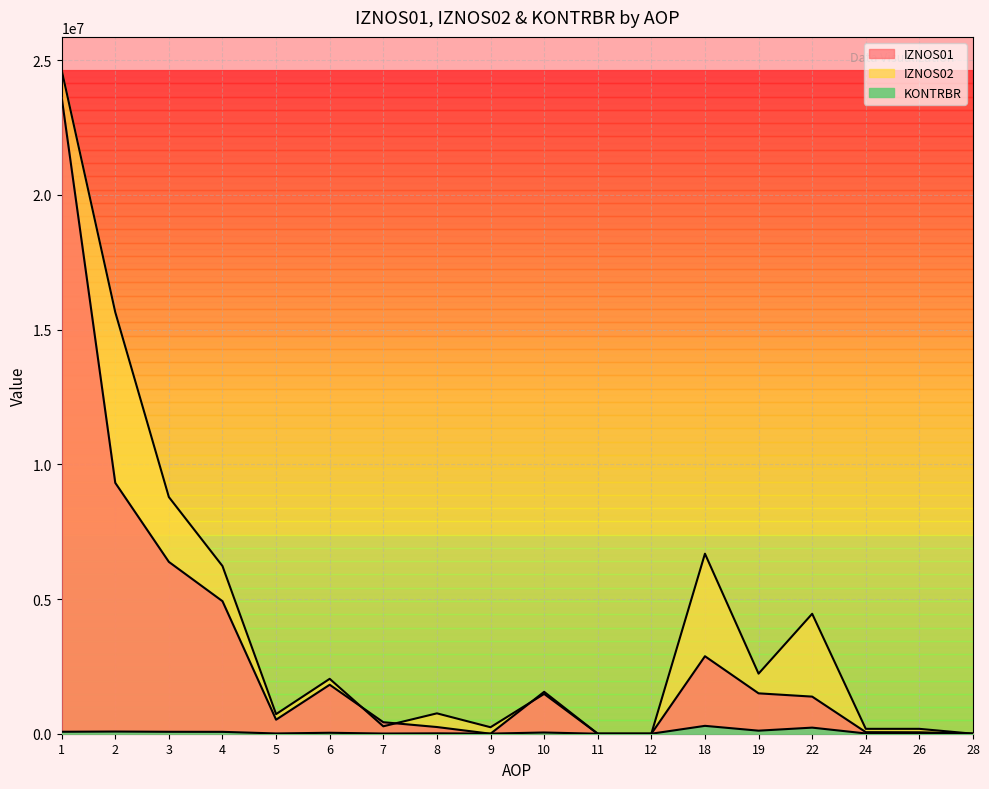

True or false: KONTRBR and IZNOS02 cross at least once.

True